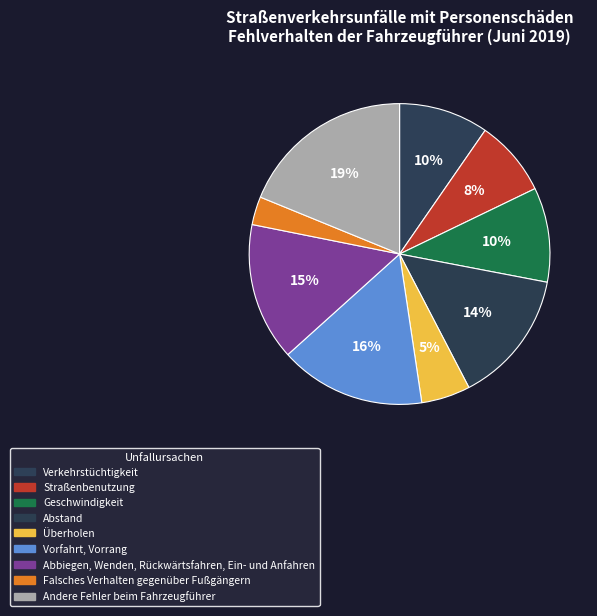

To the nearest percent, what percentage of the pie is Straßenbenutzung?

8%